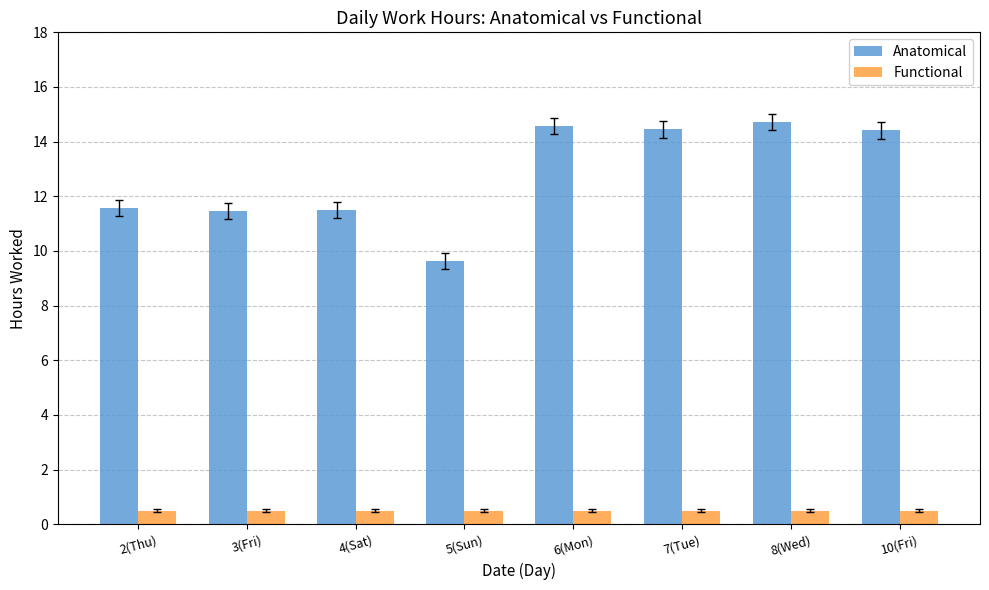

What is the sum of all Anatomical values?

102.3